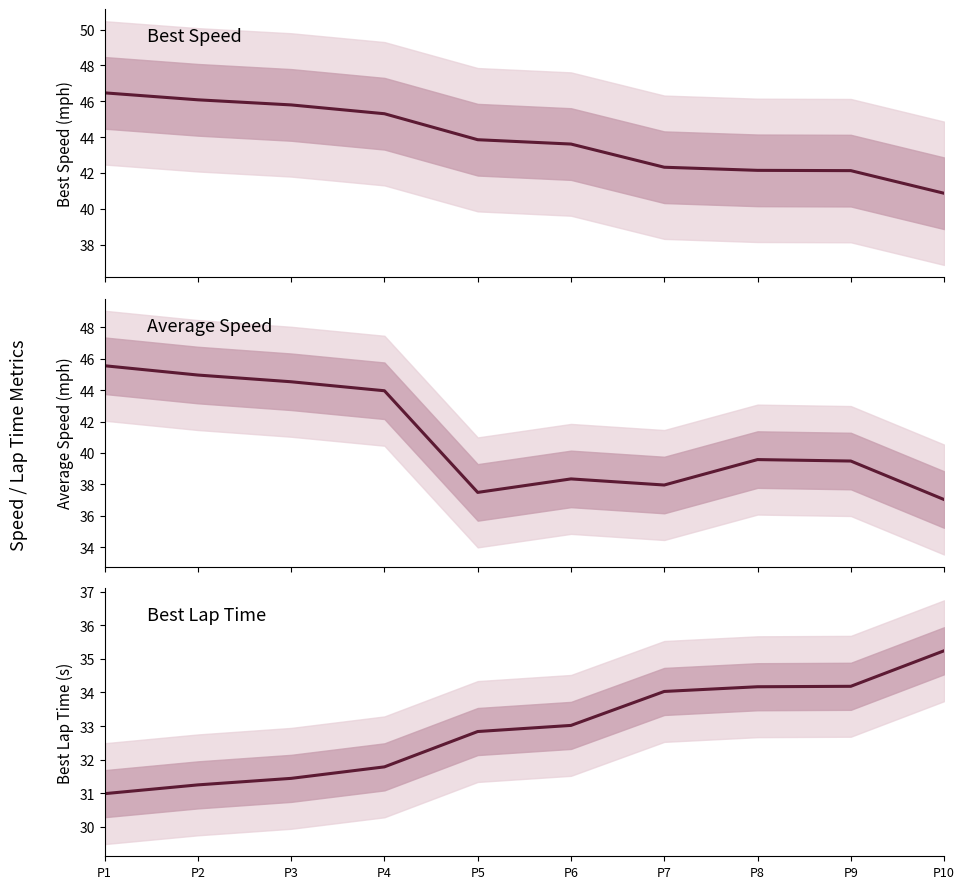

What is the total value across all series at P7?

114.3